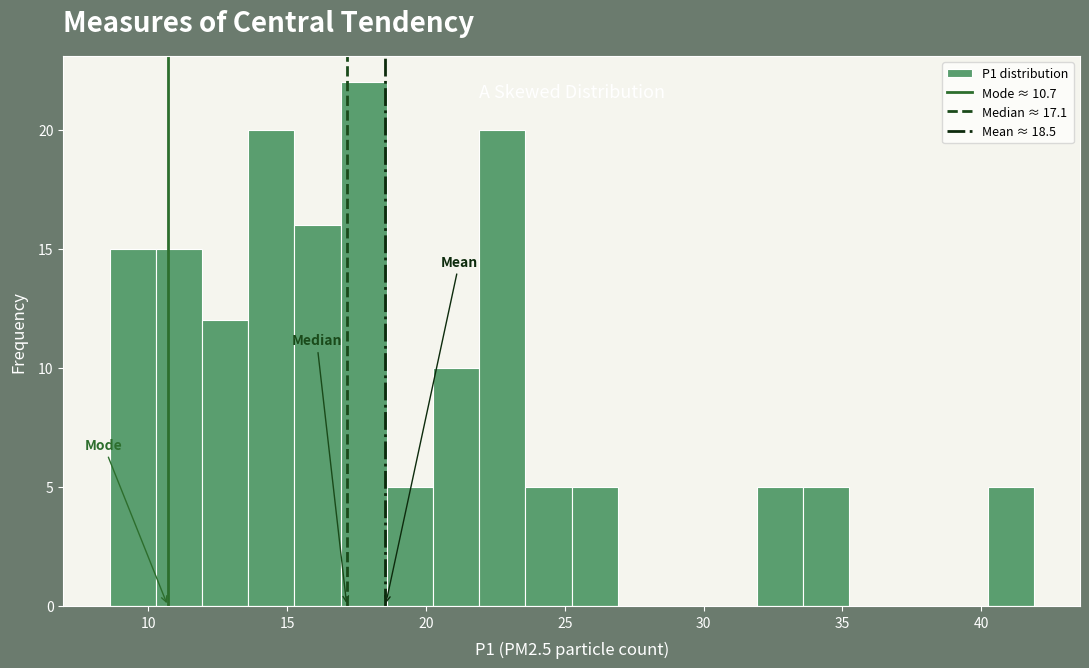

Around what value on the x-axis is the tallest bar? Give the approximate position of its centre, as read against the axis.

18.0